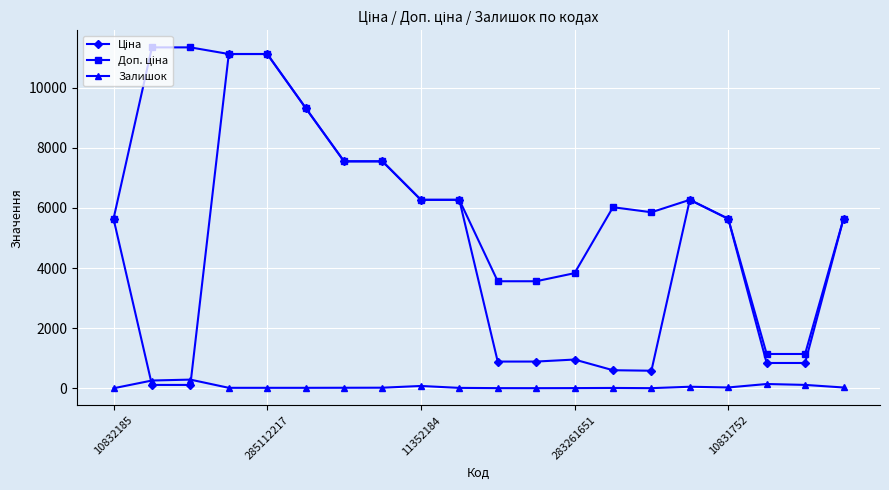

At how many categories does at least one series exceed 4909?

15